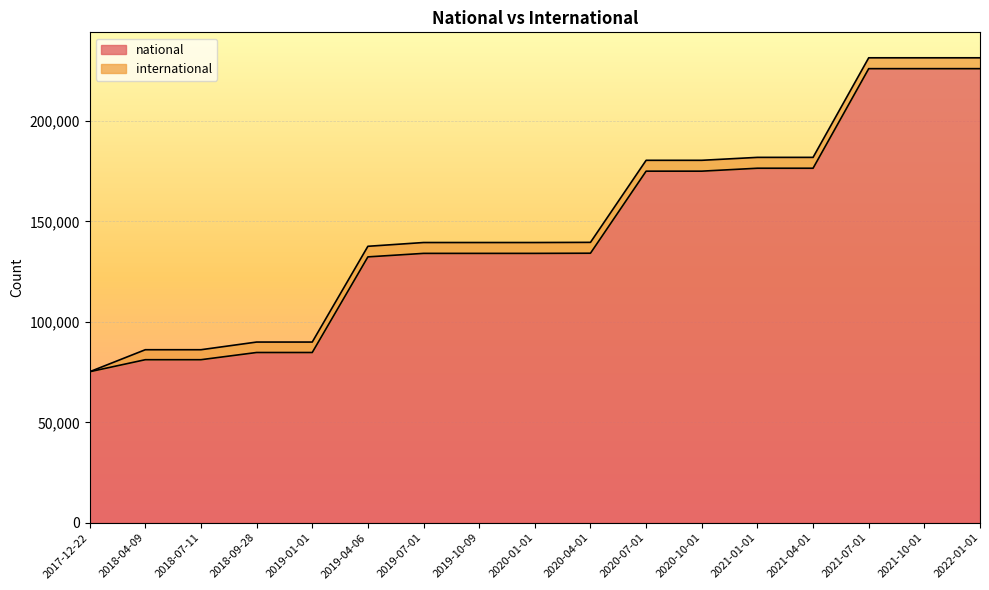

At which label is the value closest to 150633?

2020-04-01